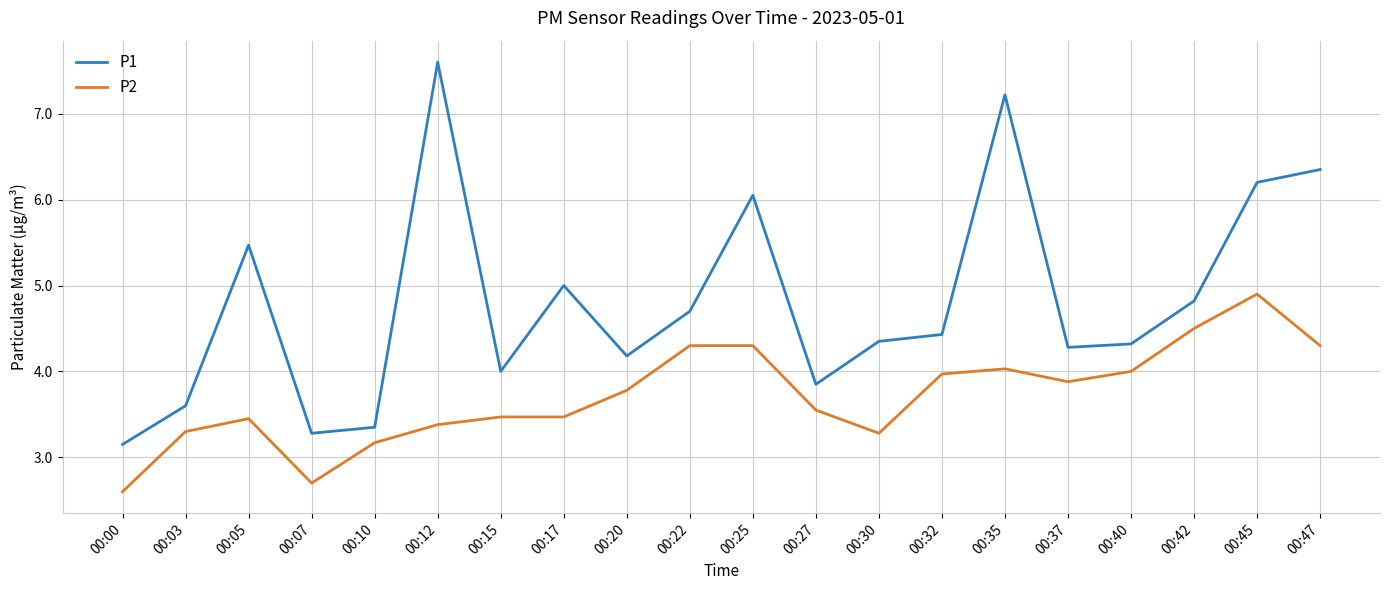

What is the sum of all P2 values?

74.3